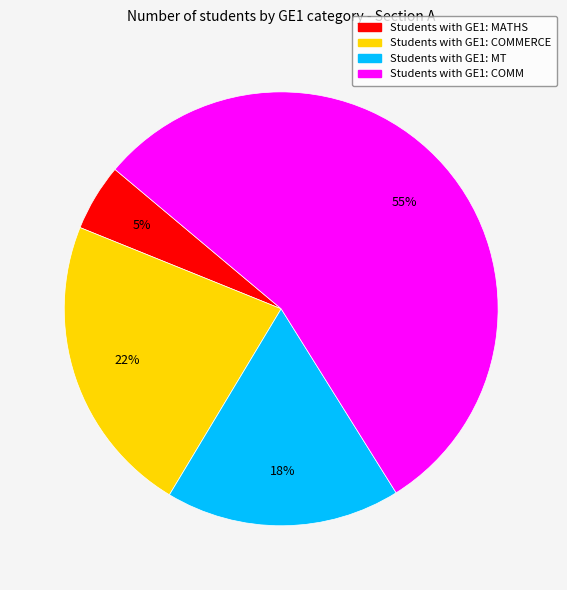

Is there a majority slice in this chart?

Yes